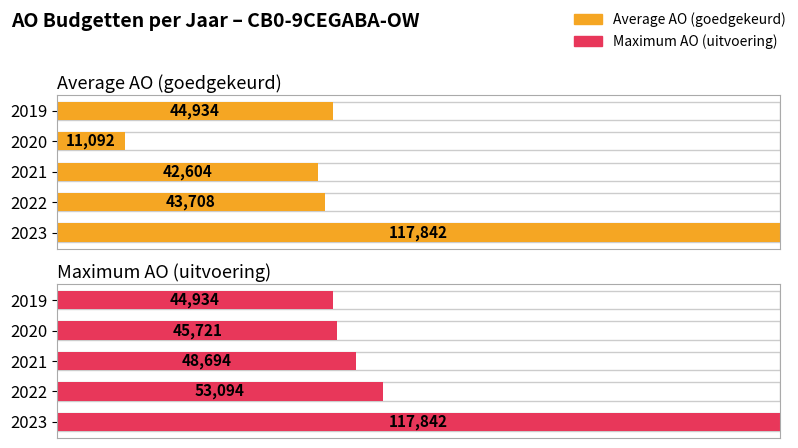

Does the chart contain any negative values?

No